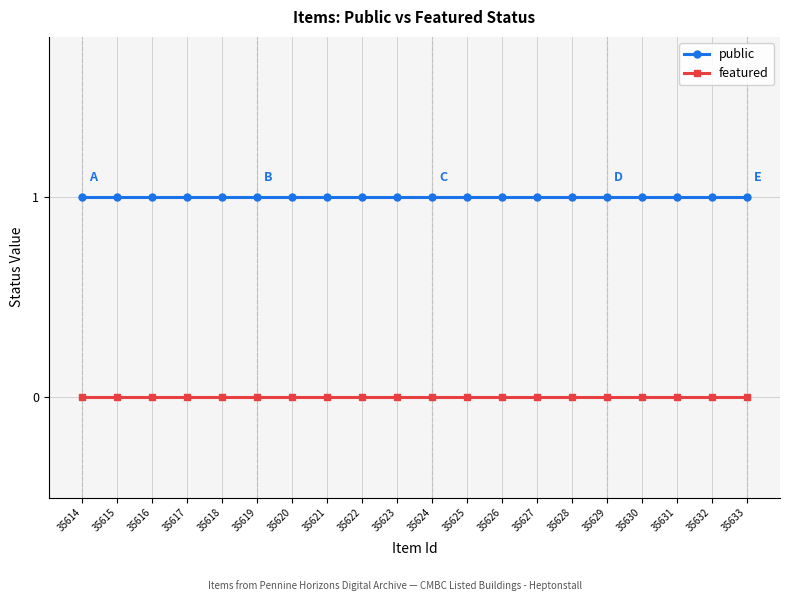

Reading left to right, list all the values displayed in this chart.

public: 35614=1	35615=1	35616=1	35617=1	35618=1	35619=1	35620=1	35621=1	35622=1	35623=1	35624=1	35625=1	35626=1	35627=1	35628=1	35629=1	35630=1	35631=1	35632=1	35633=1
featured: 35614=0	35615=0	35616=0	35617=0	35618=0	35619=0	35620=0	35621=0	35622=0	35623=0	35624=0	35625=0	35626=0	35627=0	35628=0	35629=0	35630=0	35631=0	35632=0	35633=0